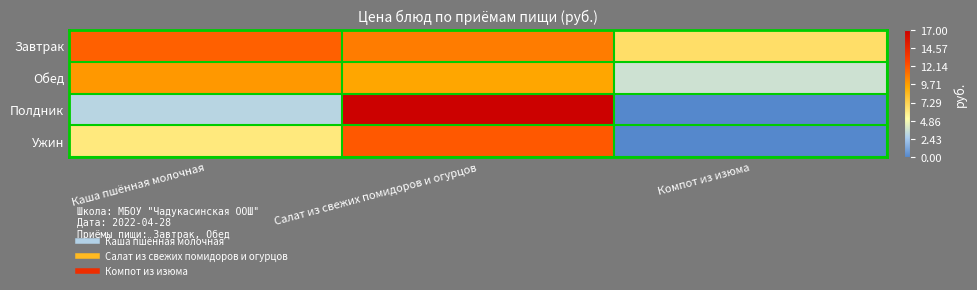

Which label corresponds to the largest value in the chart?

Салат из свежих помидоров и огурцов